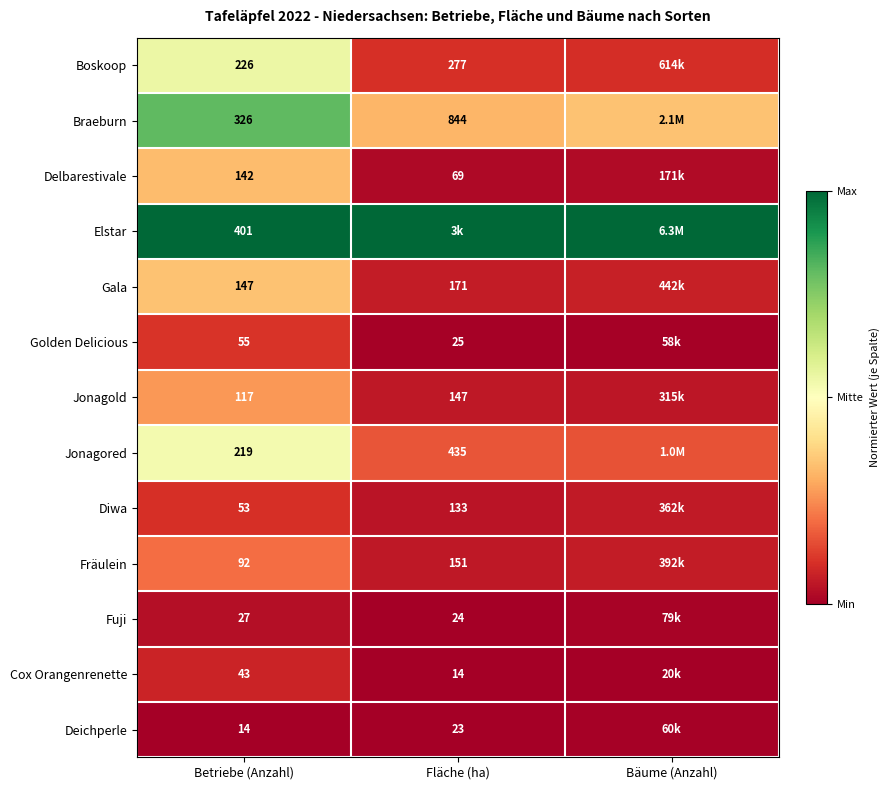

What is the total value across all series at Betriebe (Anzahl)?

1862.0